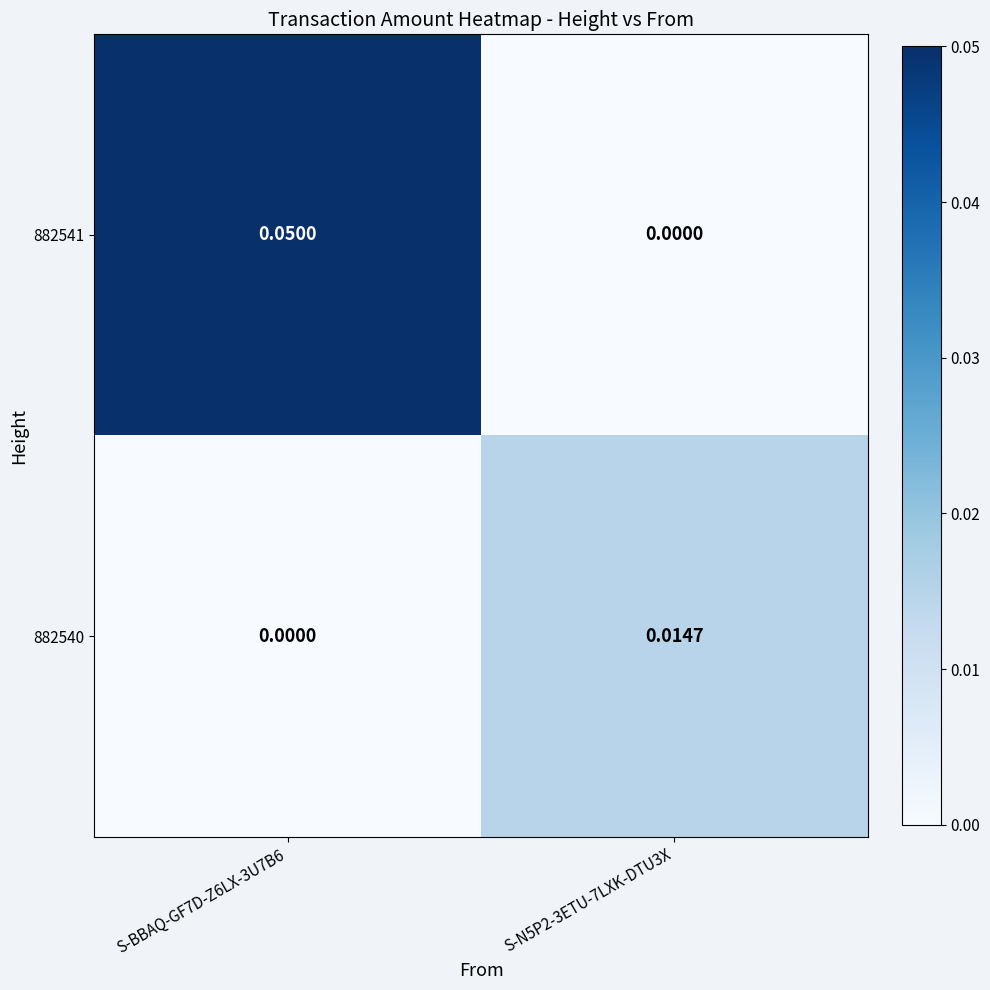

Which series has the largest range (max minus min)?

882541